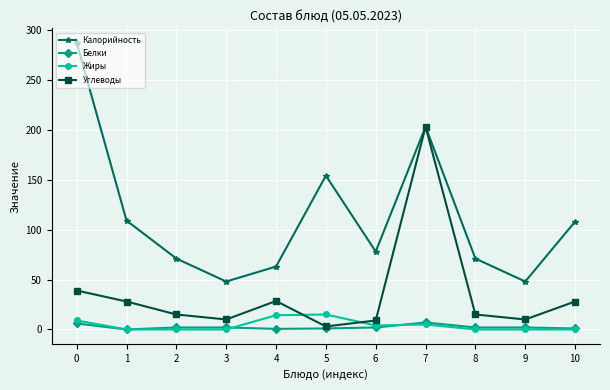

True or false: Калорийность and Жиры cross at least once.

False